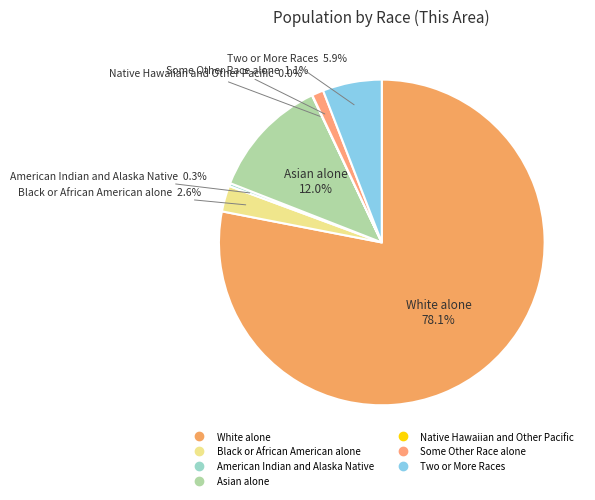

What portion of the pie excludes Asian alone?

88.0%